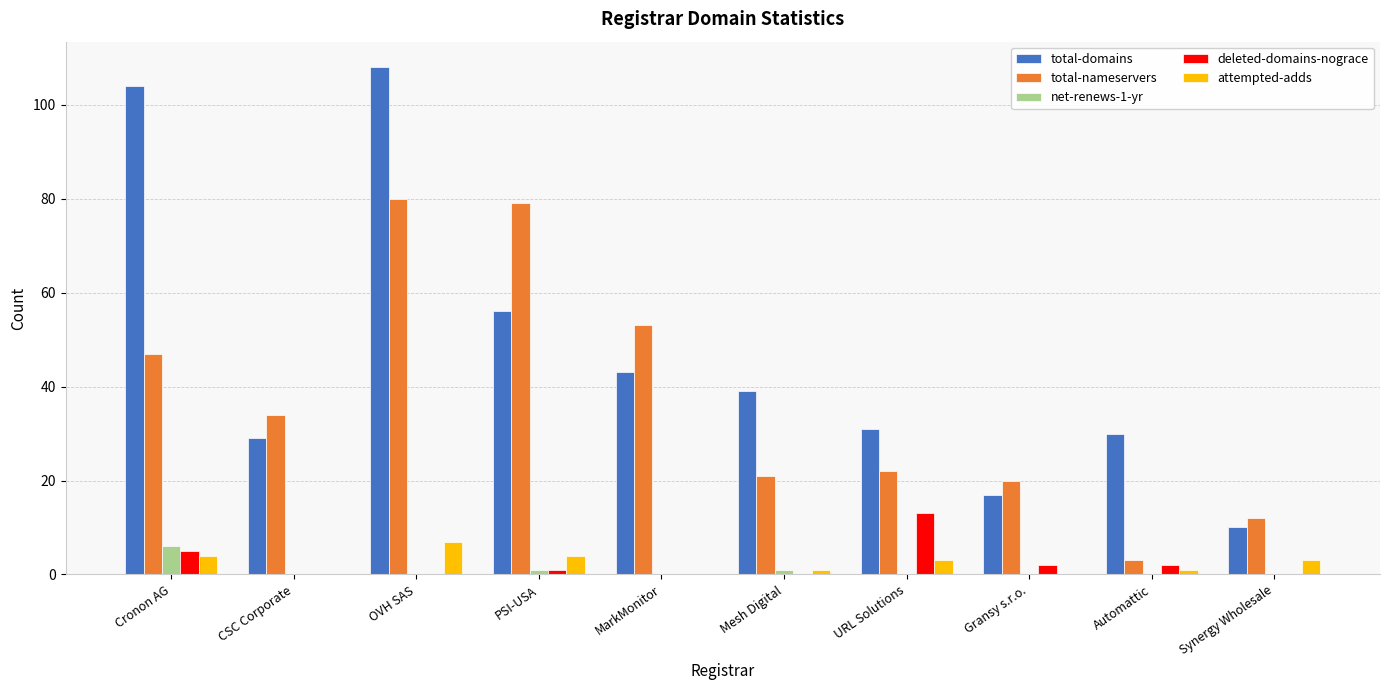

Count the number of data series in this chart.

5